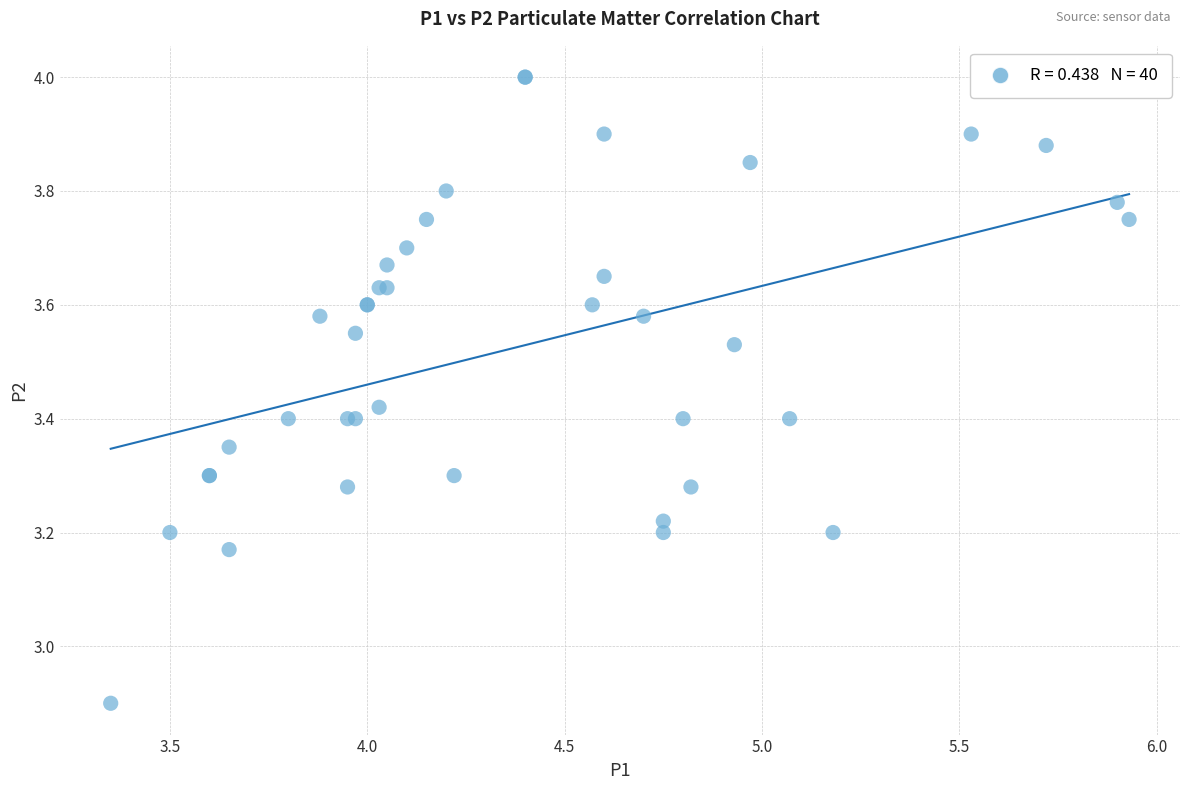

What Y value in the scatter plot is closest to 3?

2.9